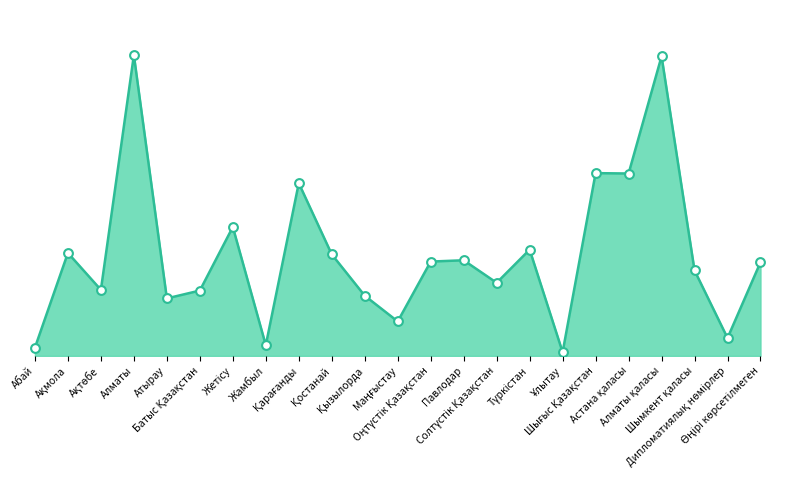

What is the ratio of the value at Оңтүстік Қазақстан to the value at Ұлытау?

25.4